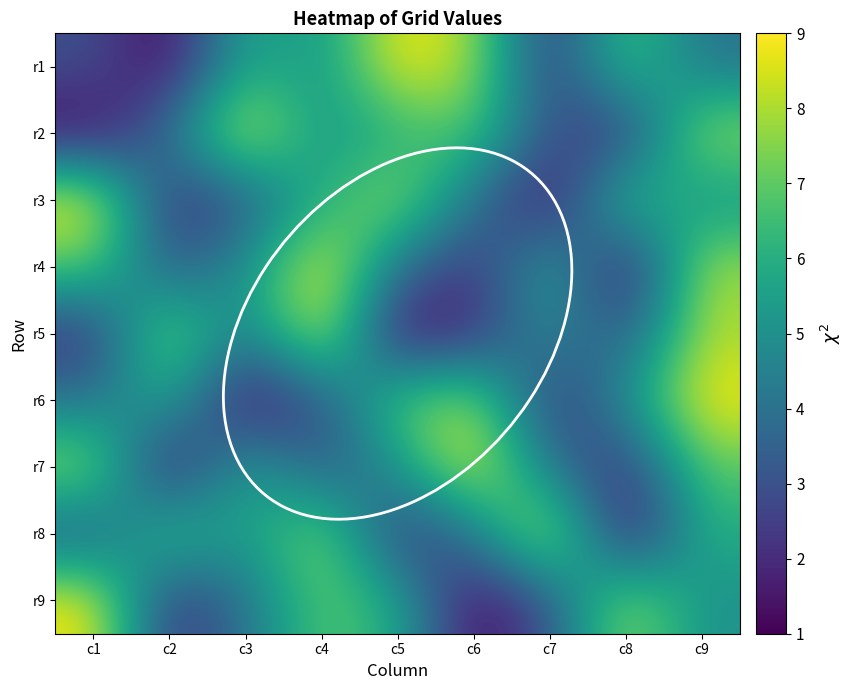

At c4, list the series in order from smallest to largest.

r6, r7, r1, r2, r3, r9, r8, r4, r5